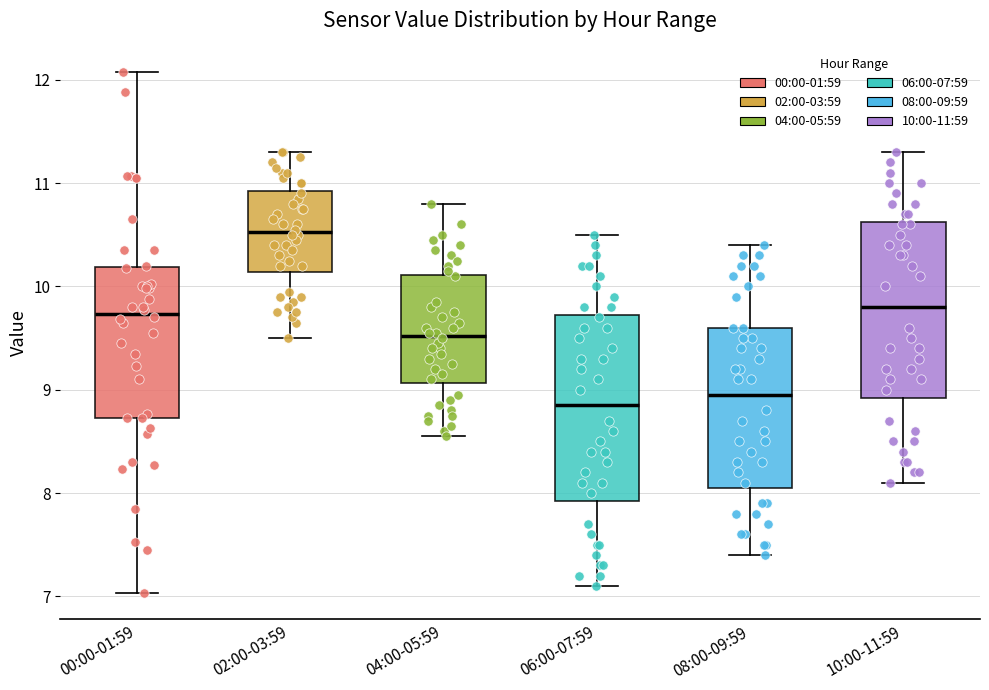

Reading left to right, transcribe this box plot: for each box, give where its median line is, the range the box spans, and where its two whiskers end, as read against the y-axis. The values are not printed on the chart, so give them approximately, as read against the axis.

00:00-01:59: median 9.7, box 8.7 to 10.2, whiskers 7.0 to 12.1
02:00-03:59: median 10.5, box 10.1 to 10.9, whiskers 9.5 to 11.3
04:00-05:59: median 9.5, box 9.1 to 10.1, whiskers 8.6 to 10.8
06:00-07:59: median 8.9, box 7.9 to 9.7, whiskers 7.1 to 10.5
08:00-09:59: median 9.0, box 8.1 to 9.6, whiskers 7.4 to 10.4
10:00-11:59: median 9.8, box 8.9 to 10.6, whiskers 8.1 to 11.3